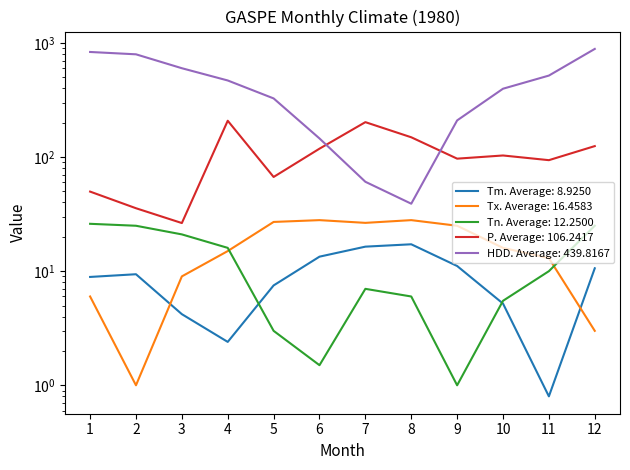

True or false: Tx has more than 1 points higher than both neighbors.

True